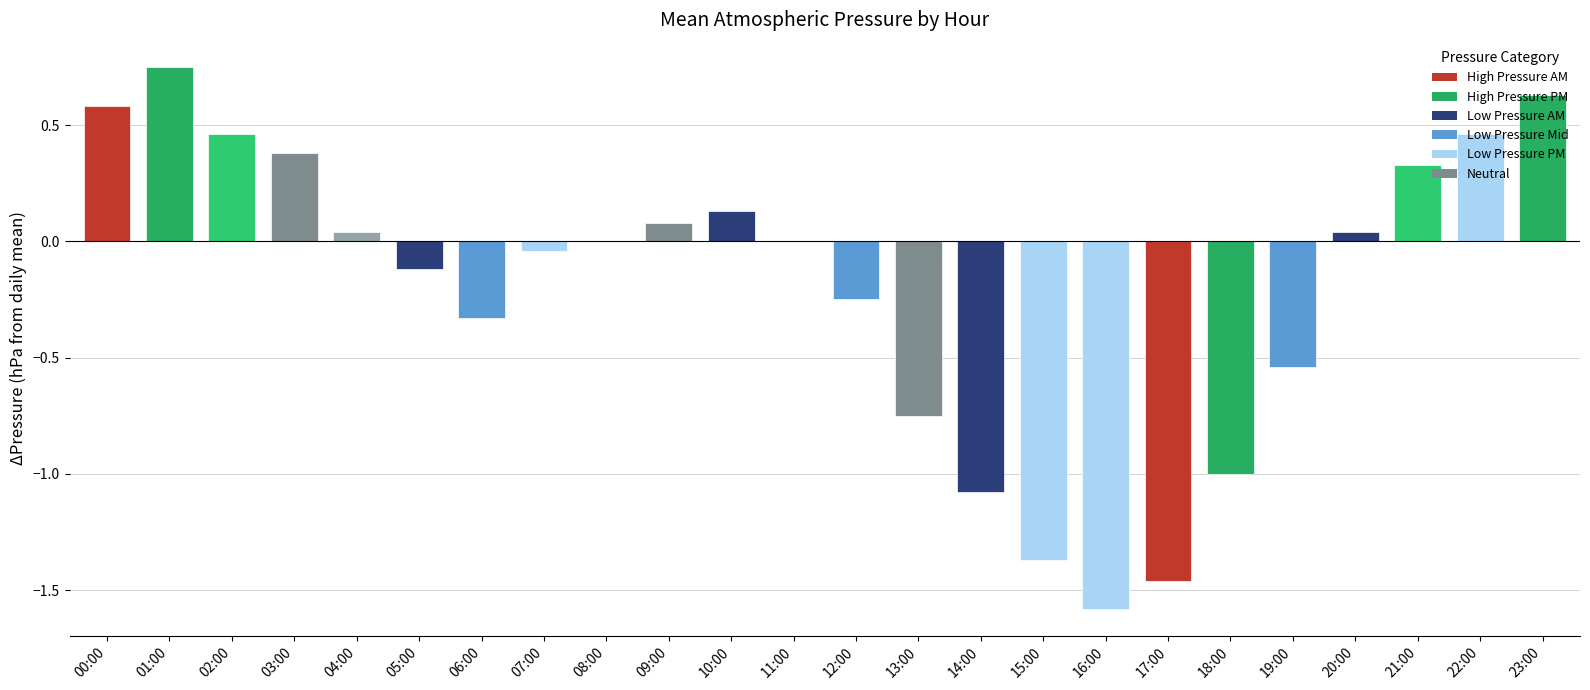

Between 23:00 and 19:00, which is larger?

23:00